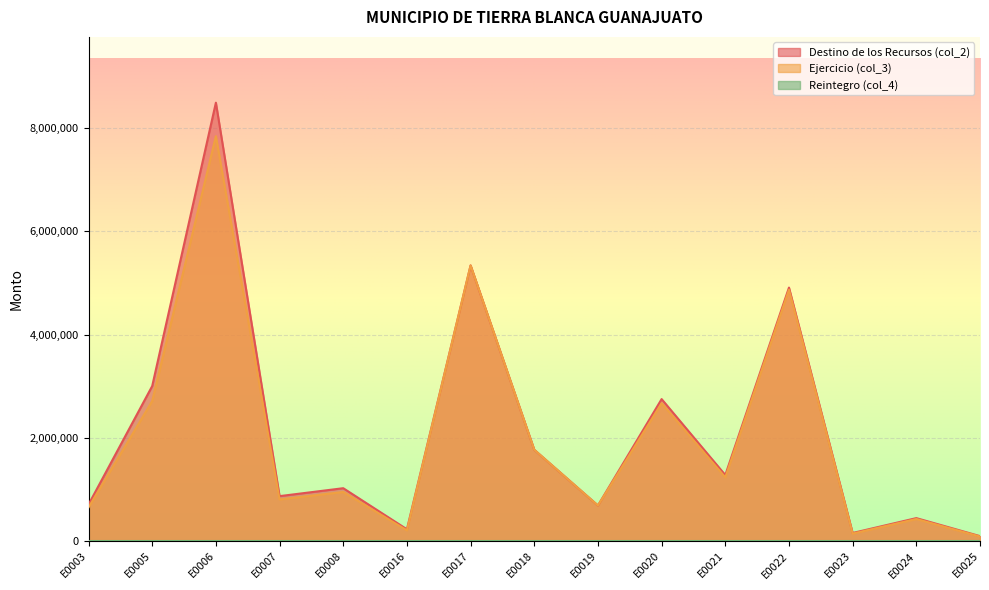

True or false: Ejercicio (col_3) and Destino de los Recursos (col_2) cross at least once.

False